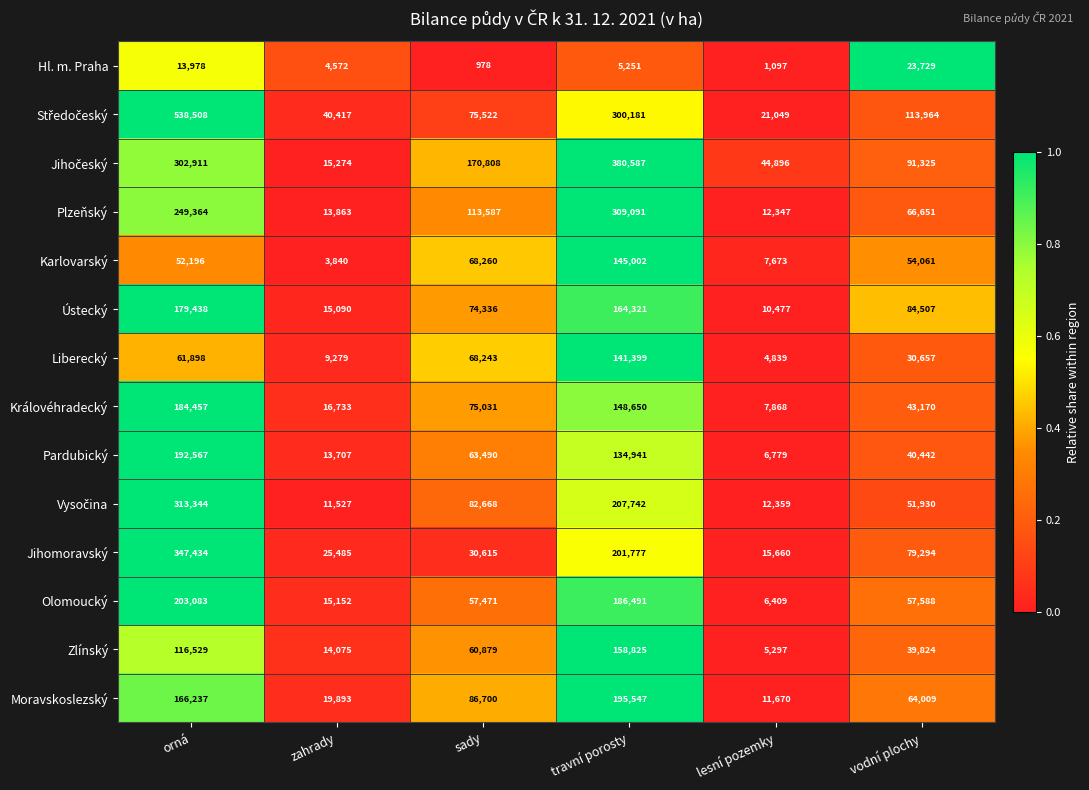

What is the sum of the Hl. m. Praha values at travní porosty and lesní pozemky?

6348